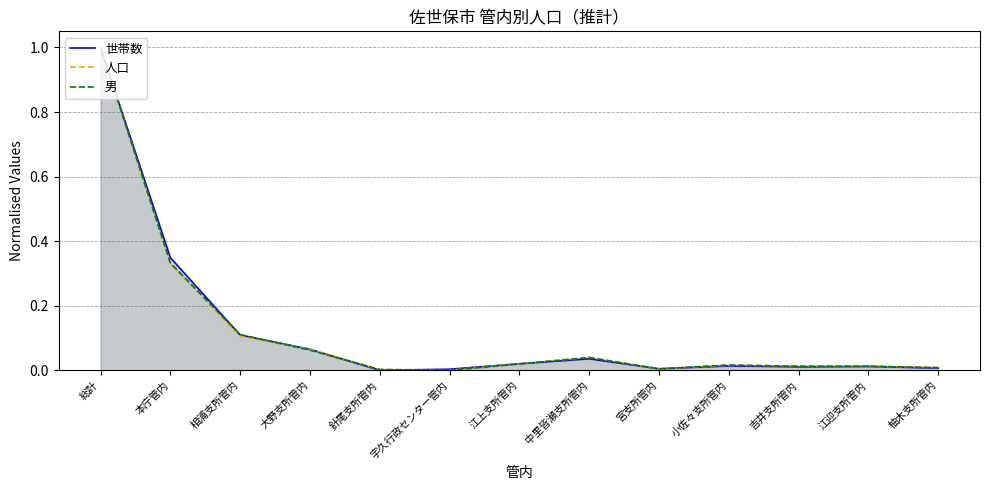

Between 針尾支所管内 and 中里皆瀬支所管内, which series saw the biggest shift?

人口